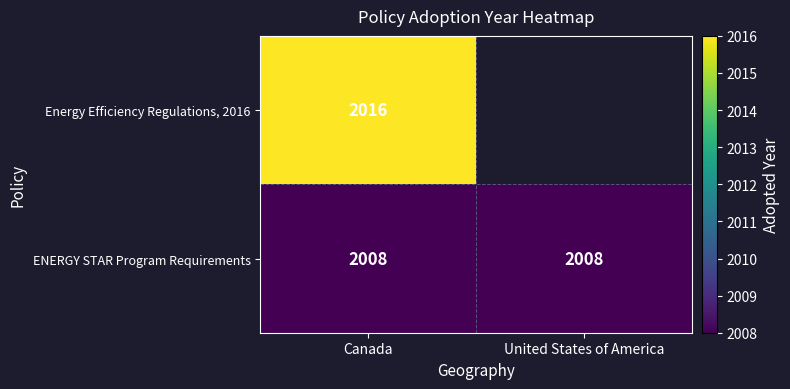

At how many categories does at least one series exceed 2013?

1